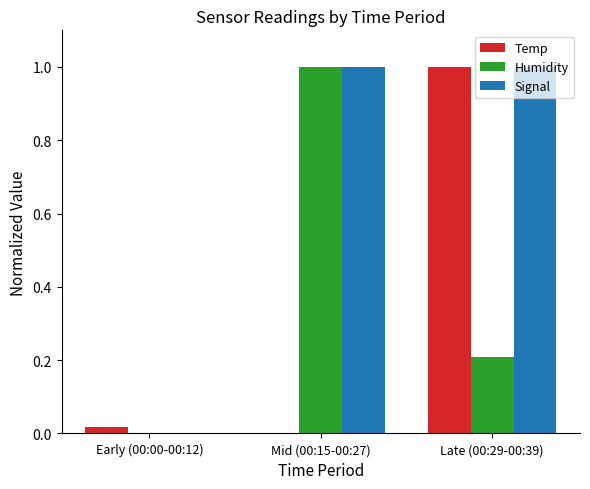

What is the sum of the Temp values at Mid (00:15-00:27) and Late (00:29-00:39)?

1.0